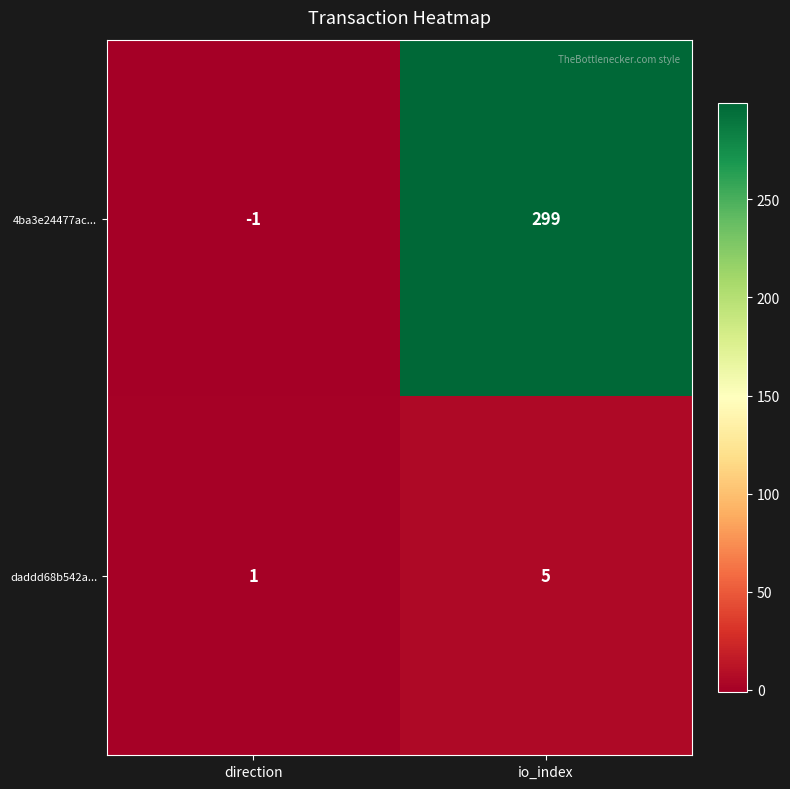

What is the total value across all series at io_index?

304